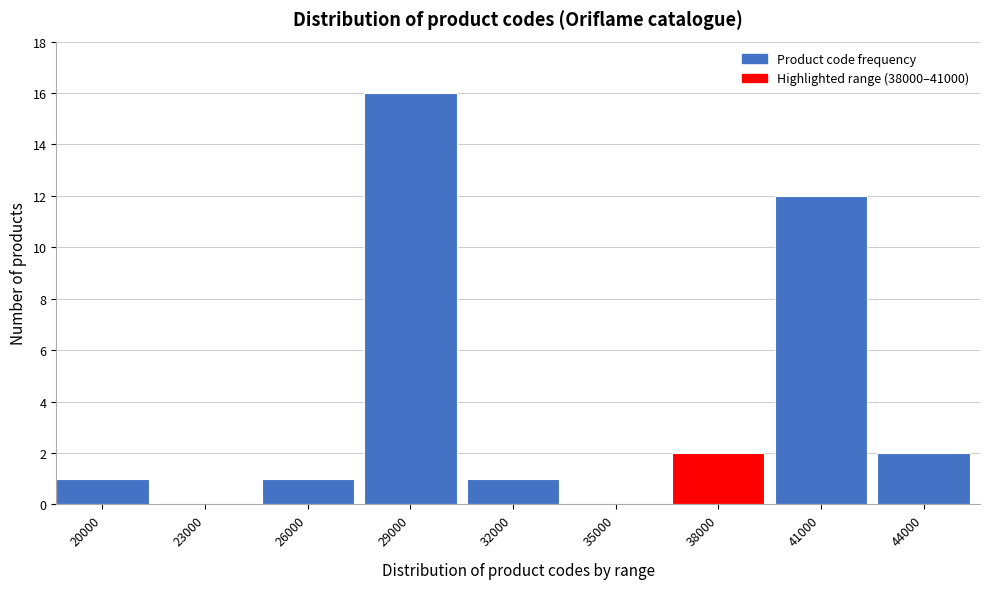

Reading left to right, list all the values displayed in this chart.

20000=1	23000=0	26000=1	29000=16	32000=1	35000=0	38000=2	41000=12	44000=2